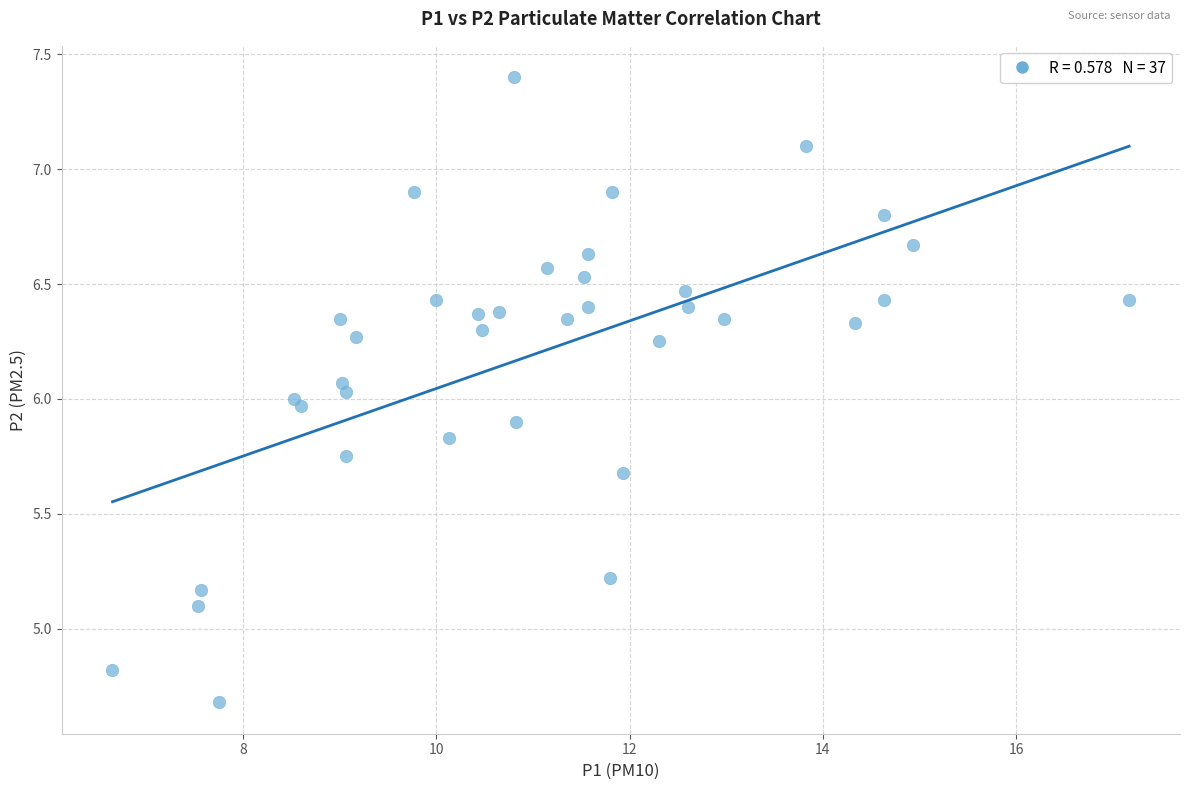

What is the range of X values (max minus min)?

10.5